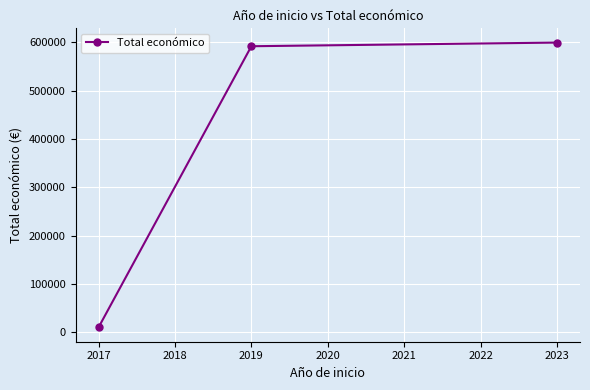

Reading right to left, list all the values displayed in this chart.

599444	591878	10000